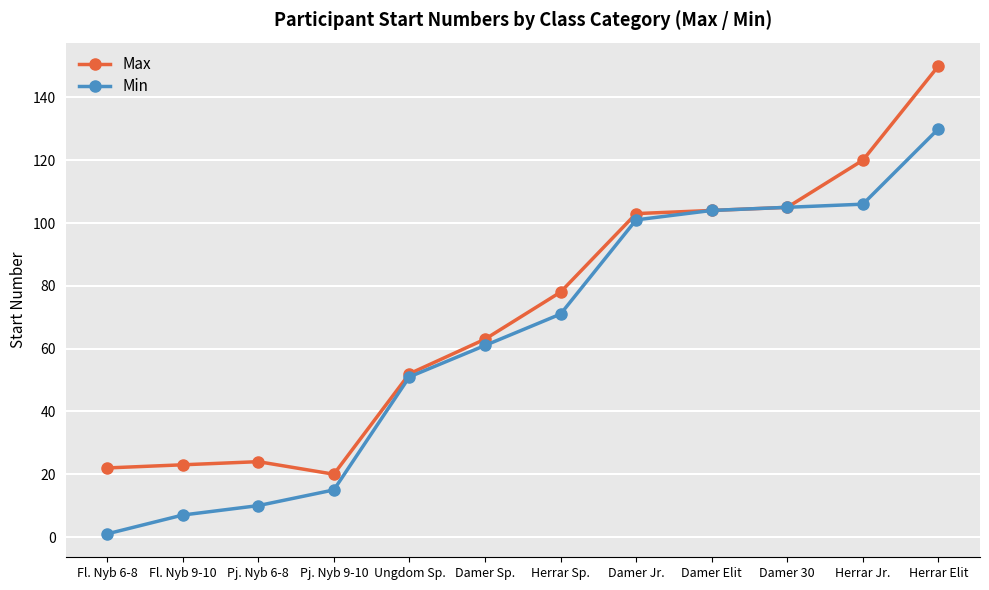

True or false: Max has more than 0 interior local peaks.

True